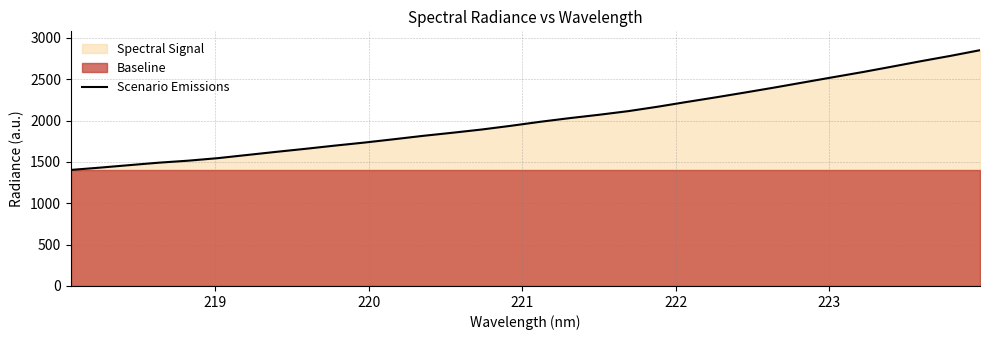

What is the lowest value of the Scenario Emissions series?

1403.8